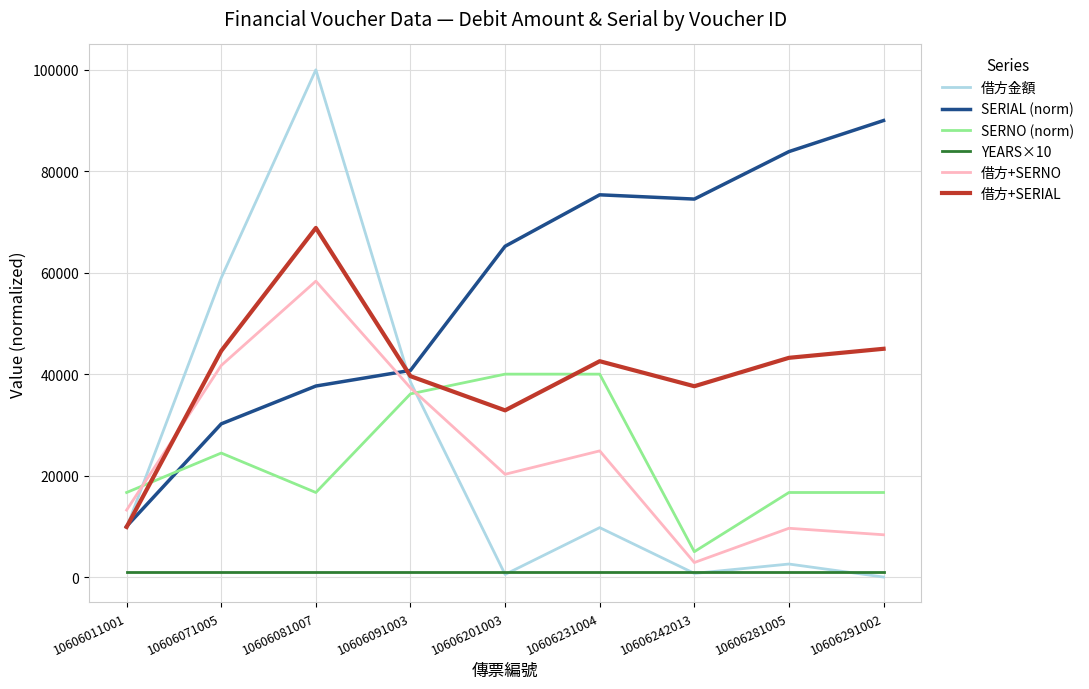

True or false: 借方+SERNO and SERNO (norm) cross at least once.

True